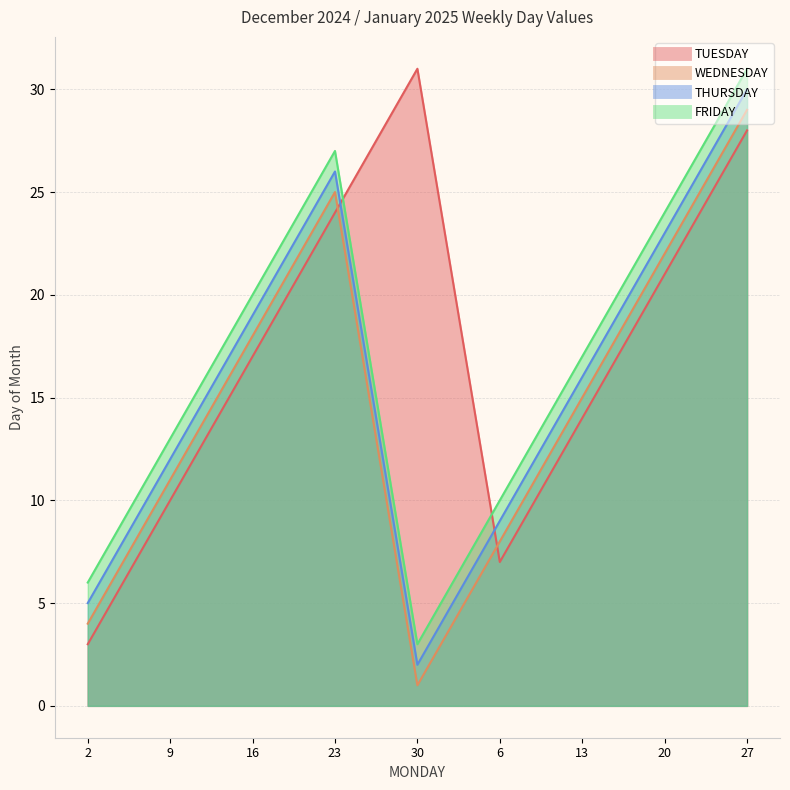

Rank the series by their maximum value, from lowest to highest.

WEDNESDAY, THURSDAY, TUESDAY, FRIDAY